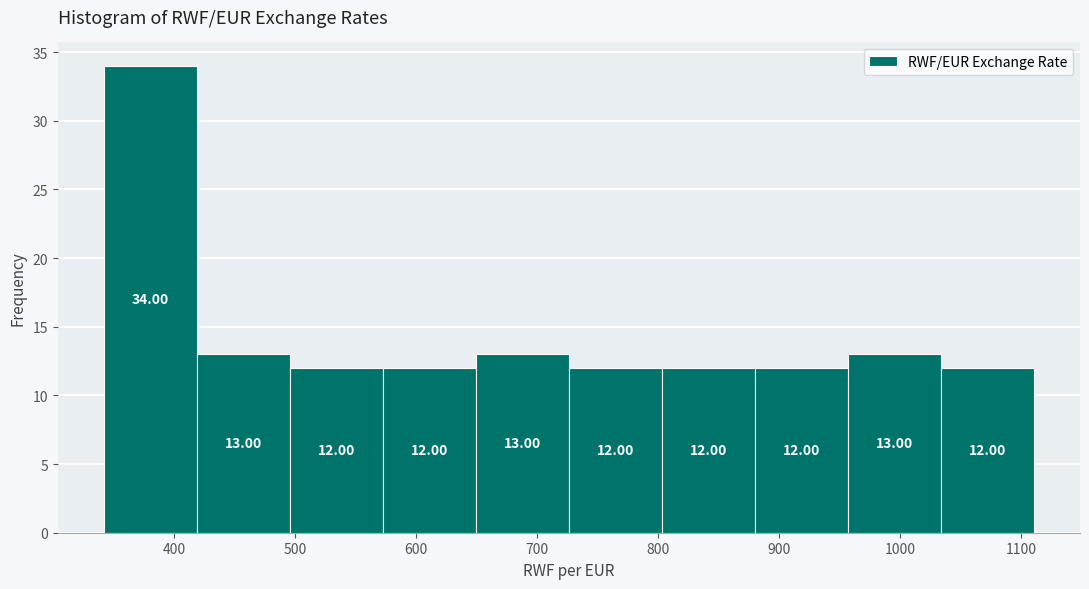

Reading left to right, transcribe this chart: for each bar, give the range it covers on the x-axis and its height. The bar edges are not printed on the chart, so give them approximately, as read against the axis.

340 to 420: 34.00
420 to 500: 13.00
500 to 570: 12.00
570 to 650: 12.00
650 to 730: 13.00
730 to 800: 12.00
800 to 880: 12.00
880 to 960: 12.00
960 to 1030: 13.00
1030 to 1110: 12.00